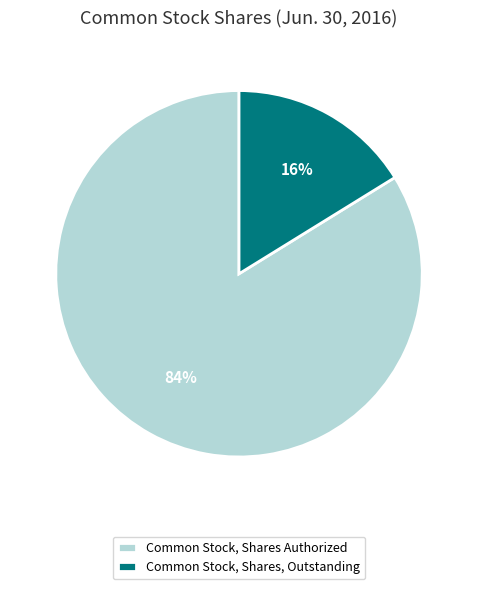

Do Common Stock, Shares Authorized and Common Stock, Shares, Outstanding together represent more than half of the pie?

Yes